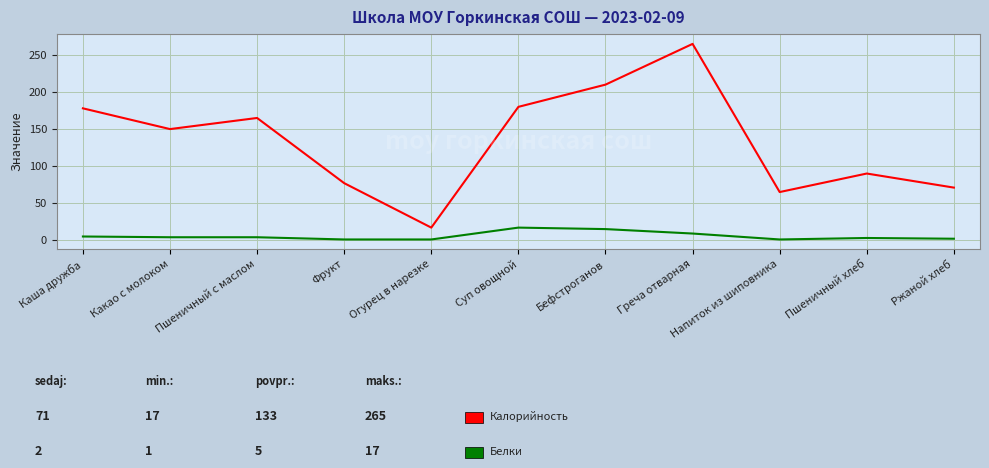

What is the difference between the highest and lowest values at Бефстроганов?

195